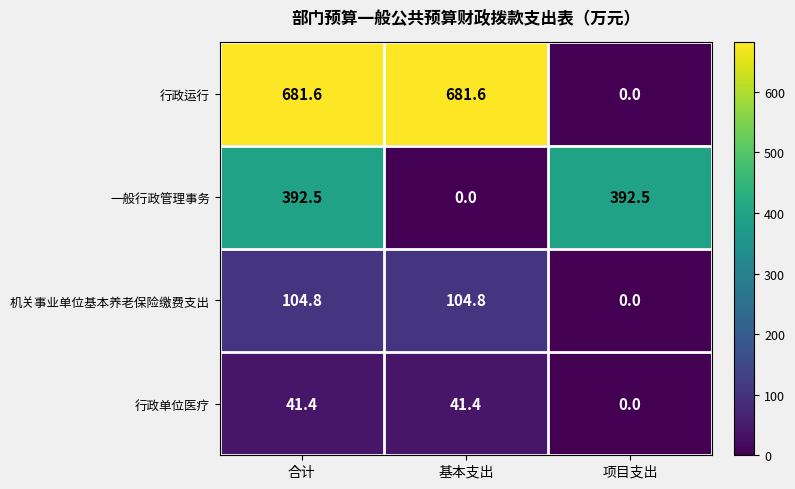

Is it true that 行政运行 equals 0.0 at 项目支出?

True